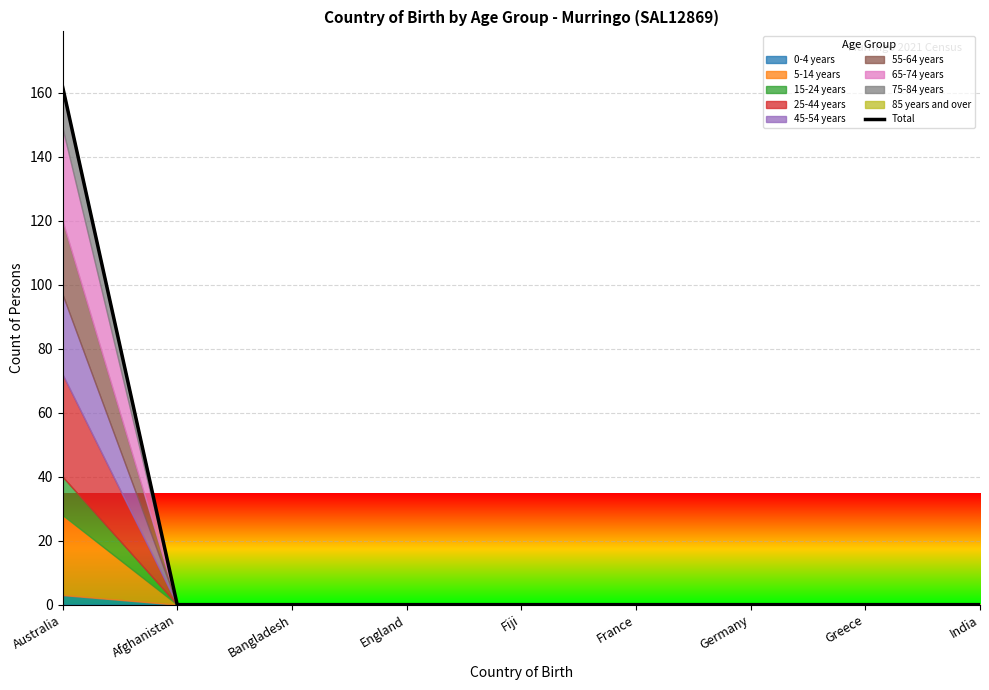

What is the highest value of the Total series?

162